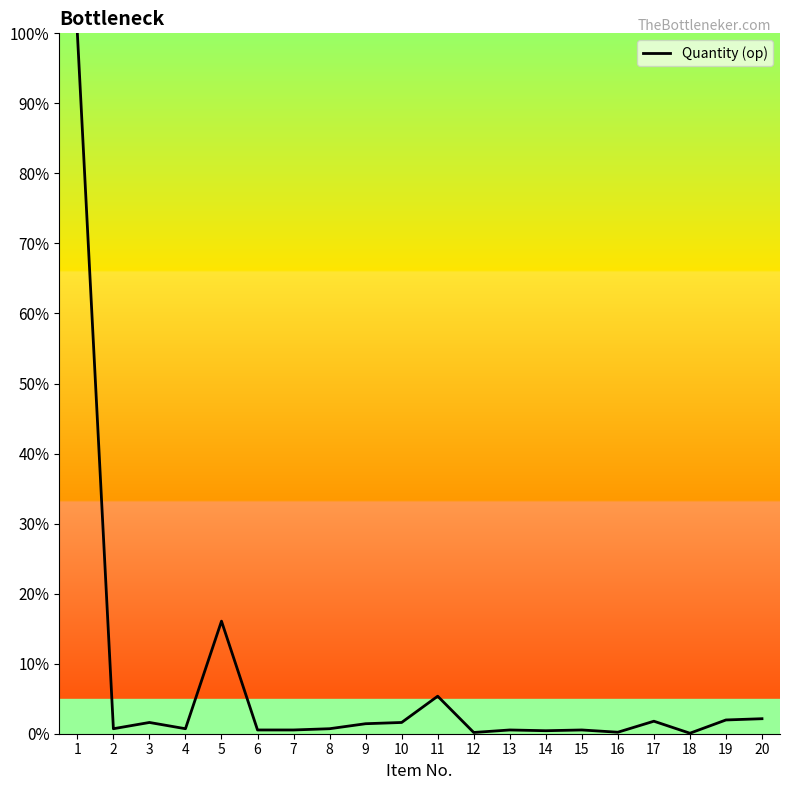

At which category does the data reach its first local valley?

2